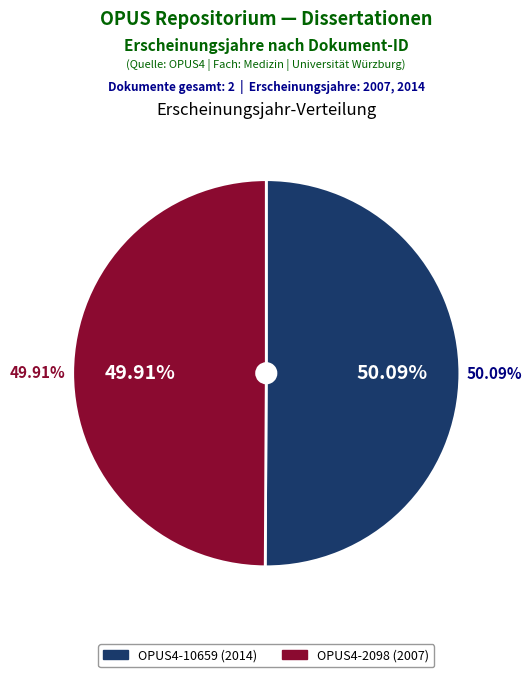

To the nearest percent, what portion does OPUS4-10659 represent?

50%